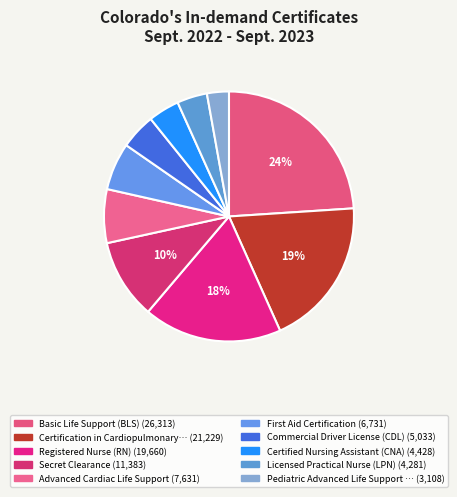

How many slices are in this pie chart?

10